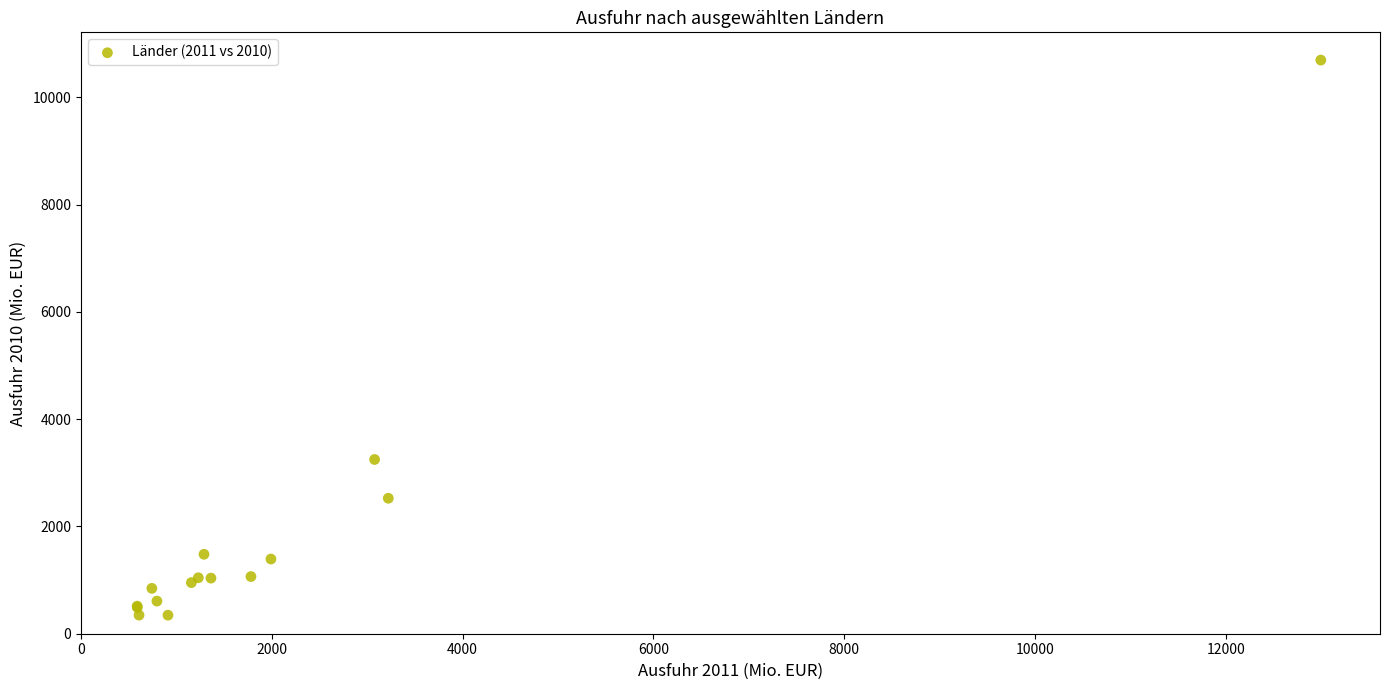

What Y value in the scatter plot is closest to 5520?

3248.7